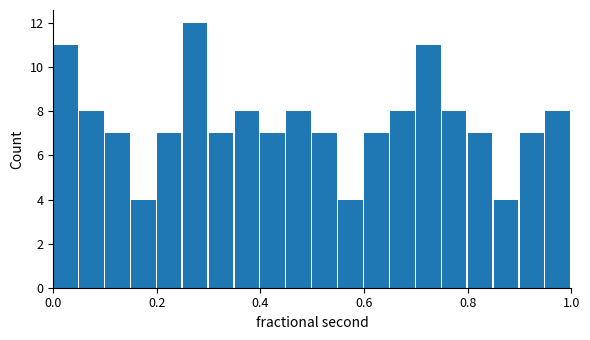

Read against the x-axis, roughly where is the centre of the tallest bar?

0.28